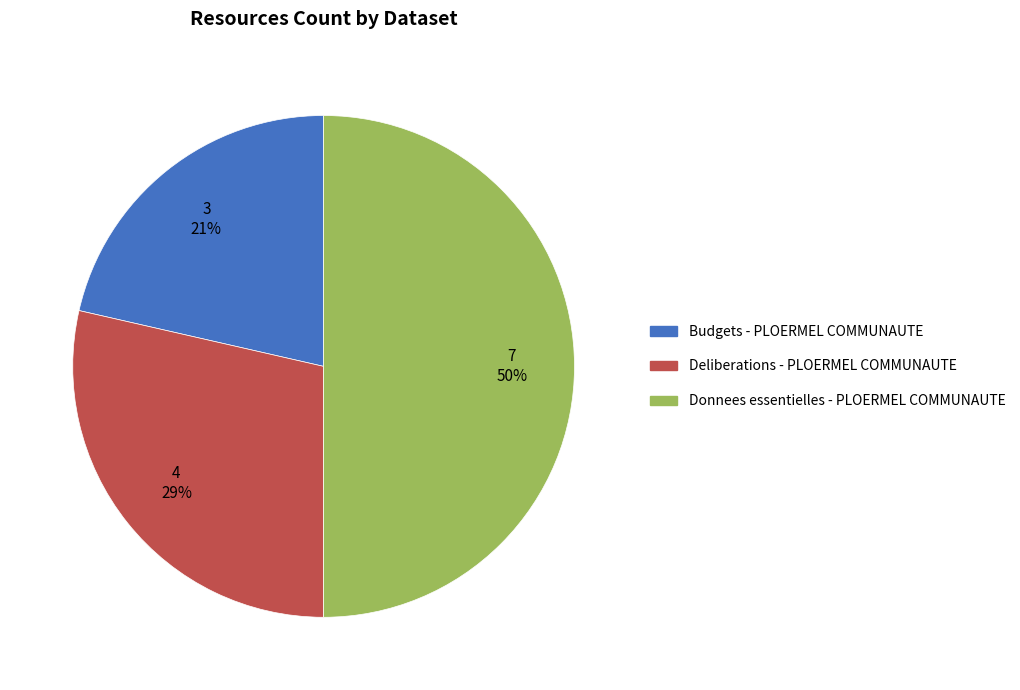

To the nearest percent, what is the average slice percentage?

33%